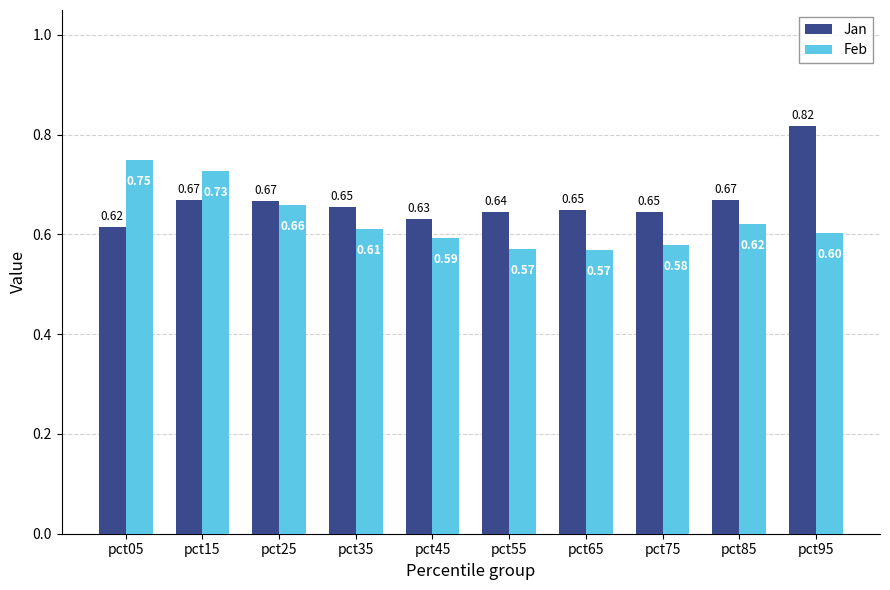

What is the sum of the Jan values at pct45 and pct75?

1.3